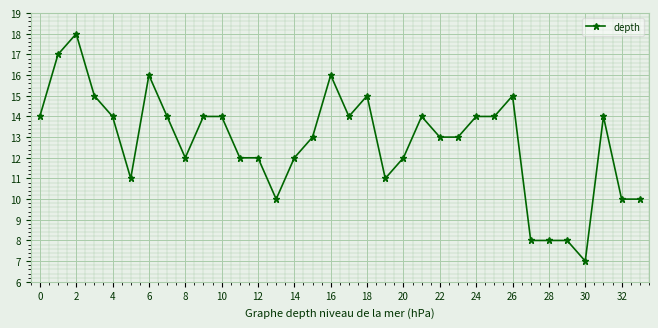

What is the minimum value shown in the chart?

7